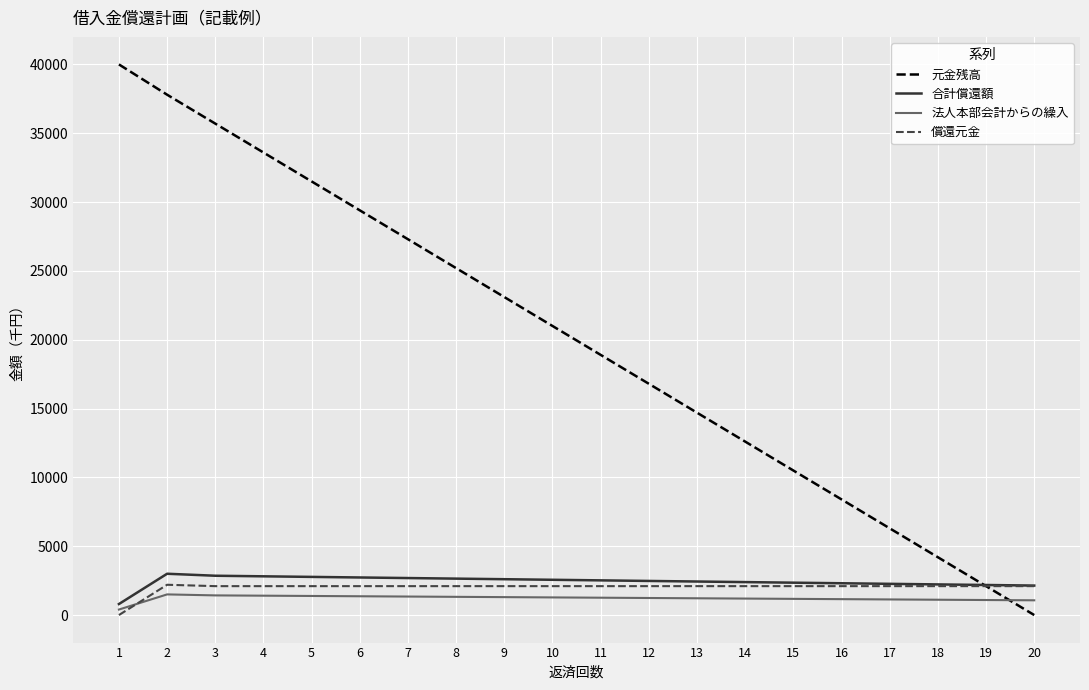

What is the maximum value for 元金残高?

40000